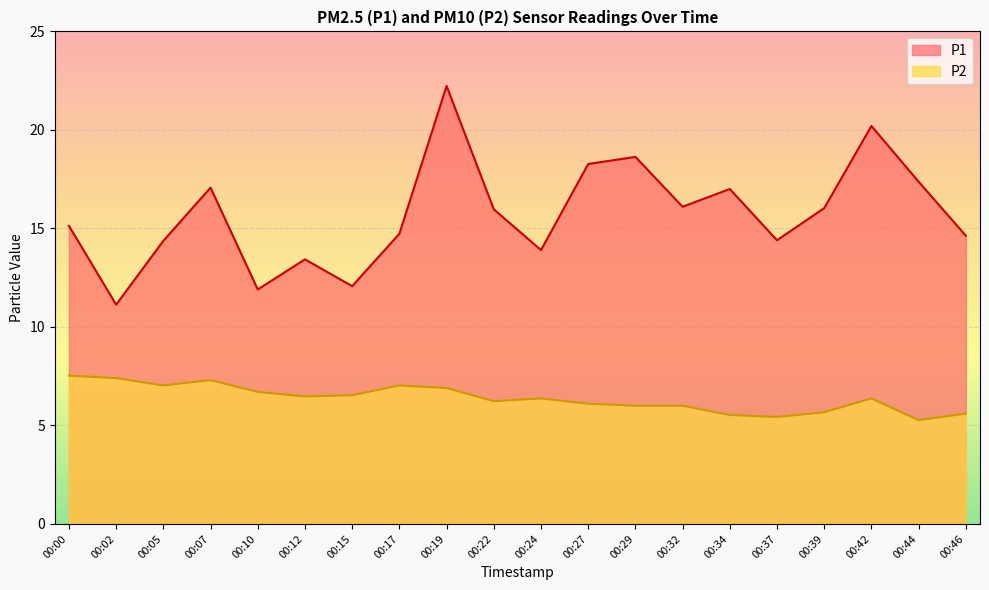

What is the difference between the maximum and minimum values in the P2 series?

2.3